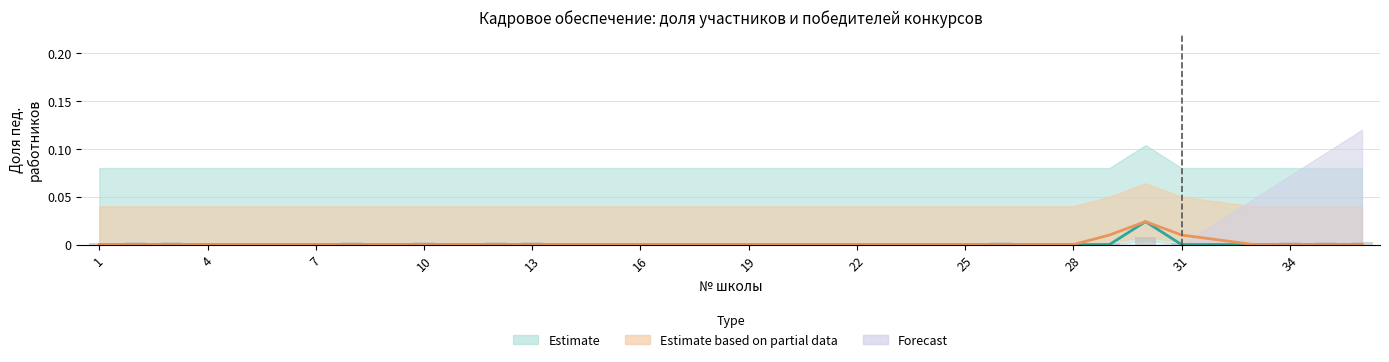

True or false: the data shows 0.0 at 19.

True